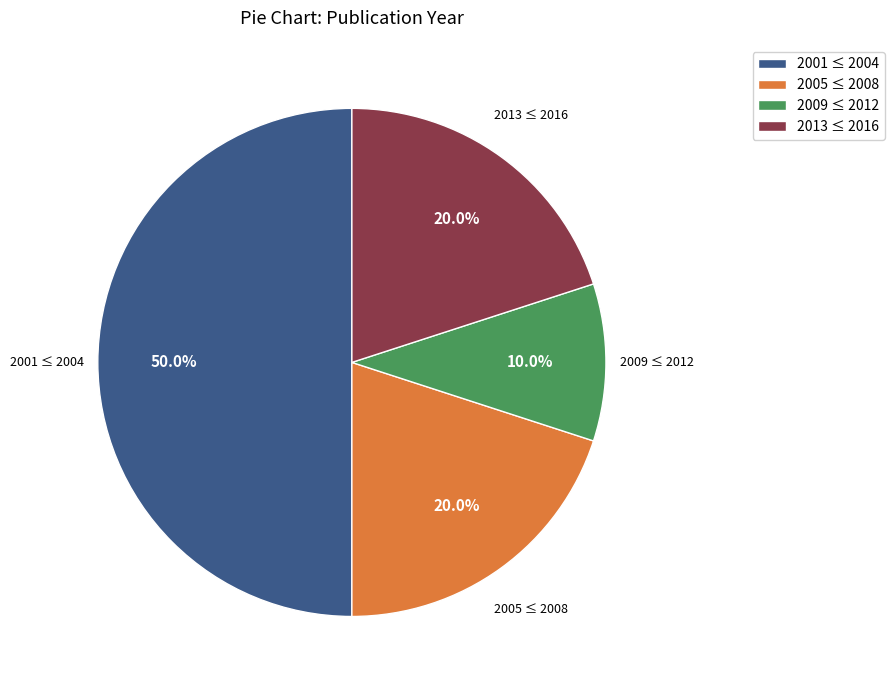

What portion of the pie excludes 2009 ≤ 2012?

90.0%